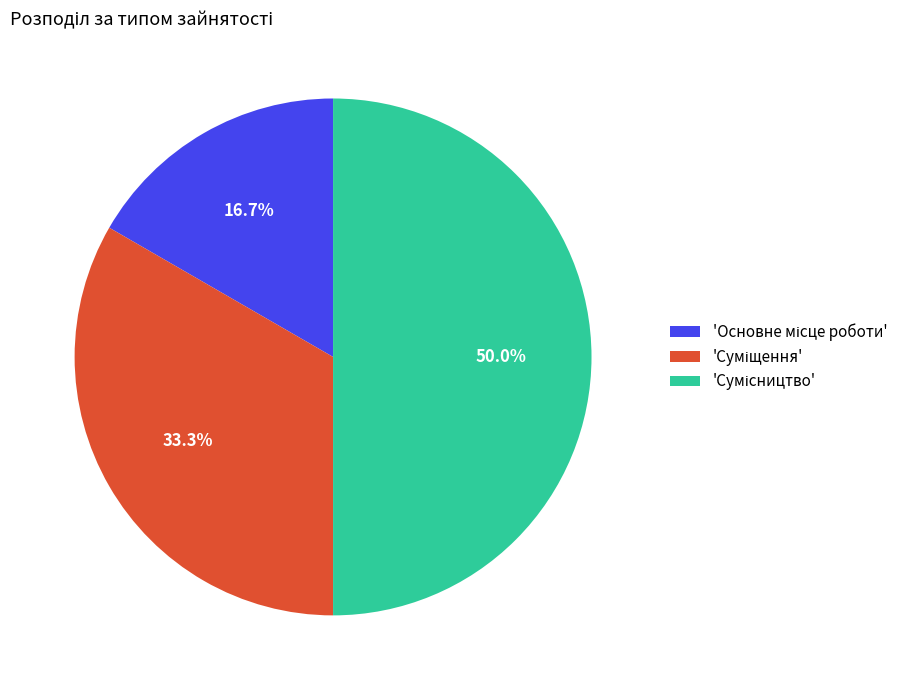

Which slice is the largest?

Сумісництво